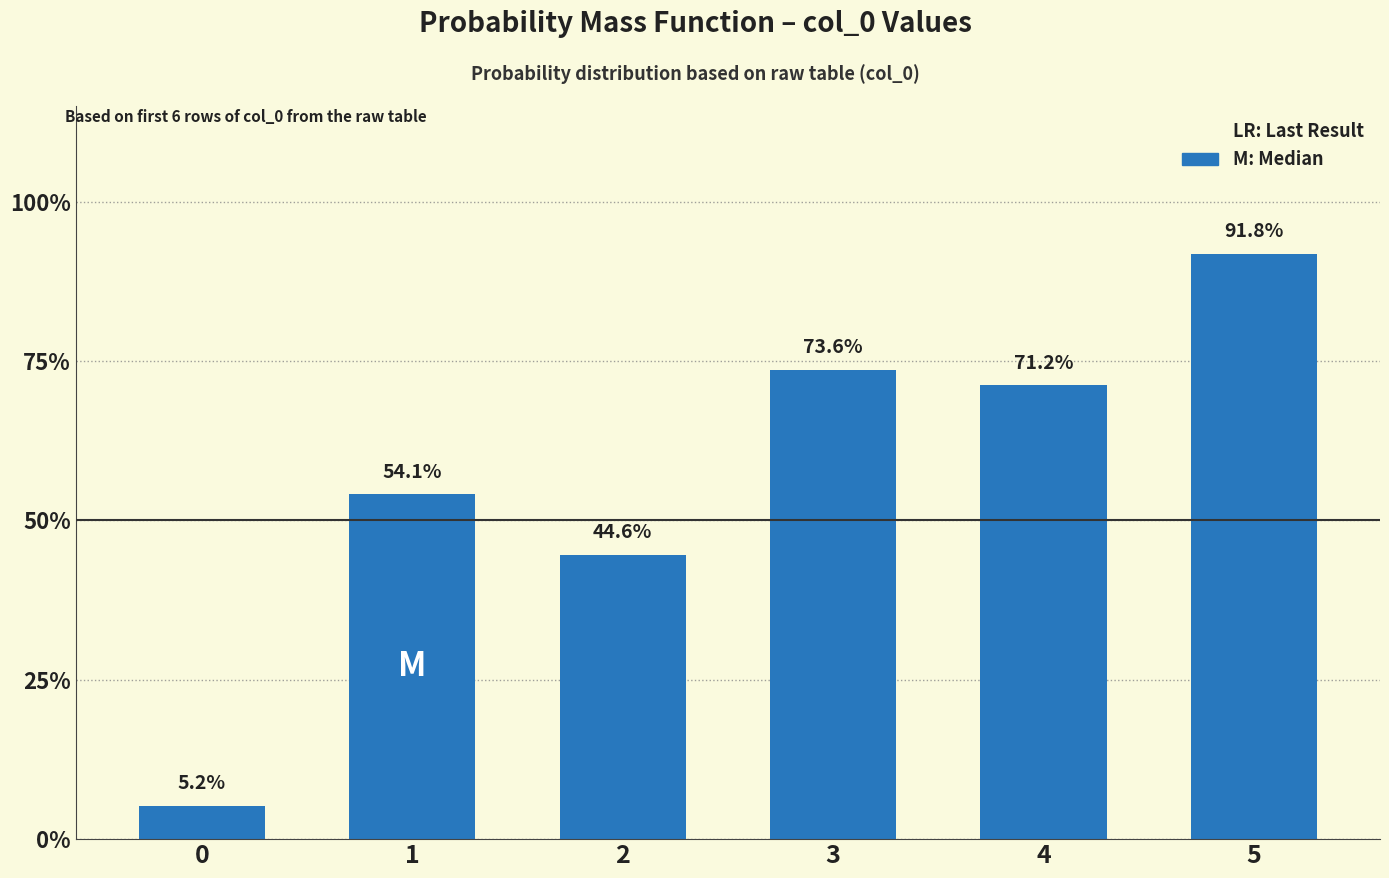

What is the difference between the values at 0 and 1?

0.5